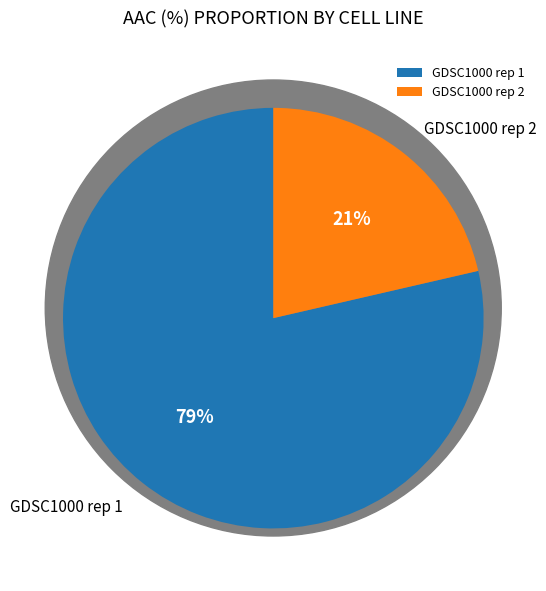

Which slice represents more than half of the pie?

GDSC1000 rep 1